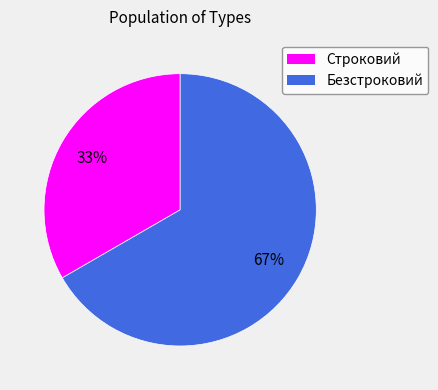

How many segments does this pie chart have?

2